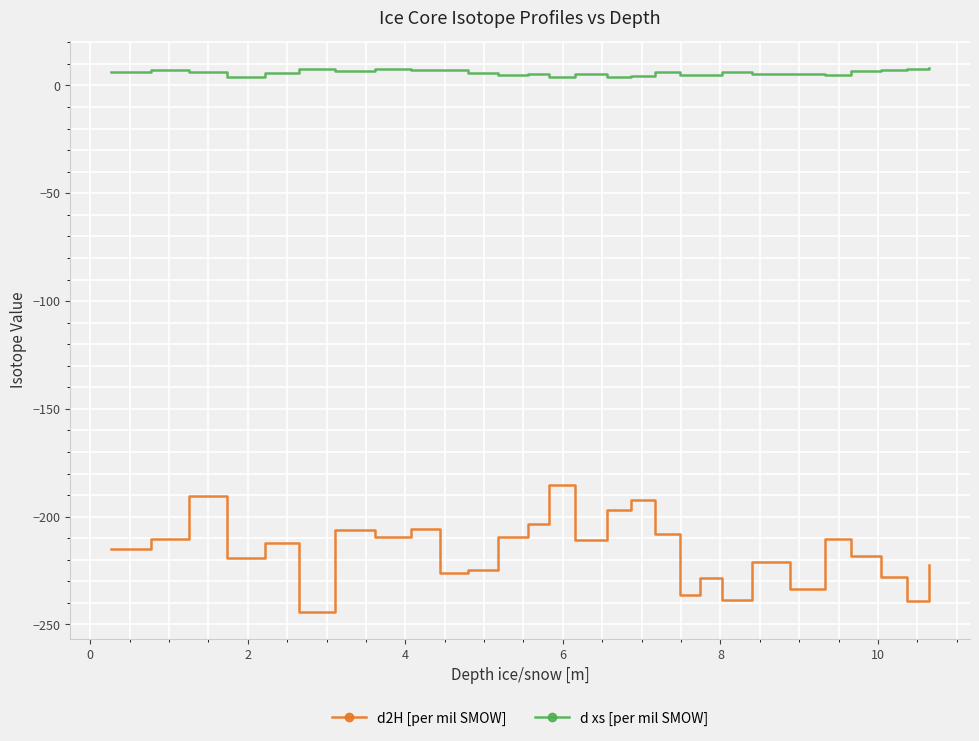

Which series has the largest range (max minus min)?

d2H [per mil SMOW]